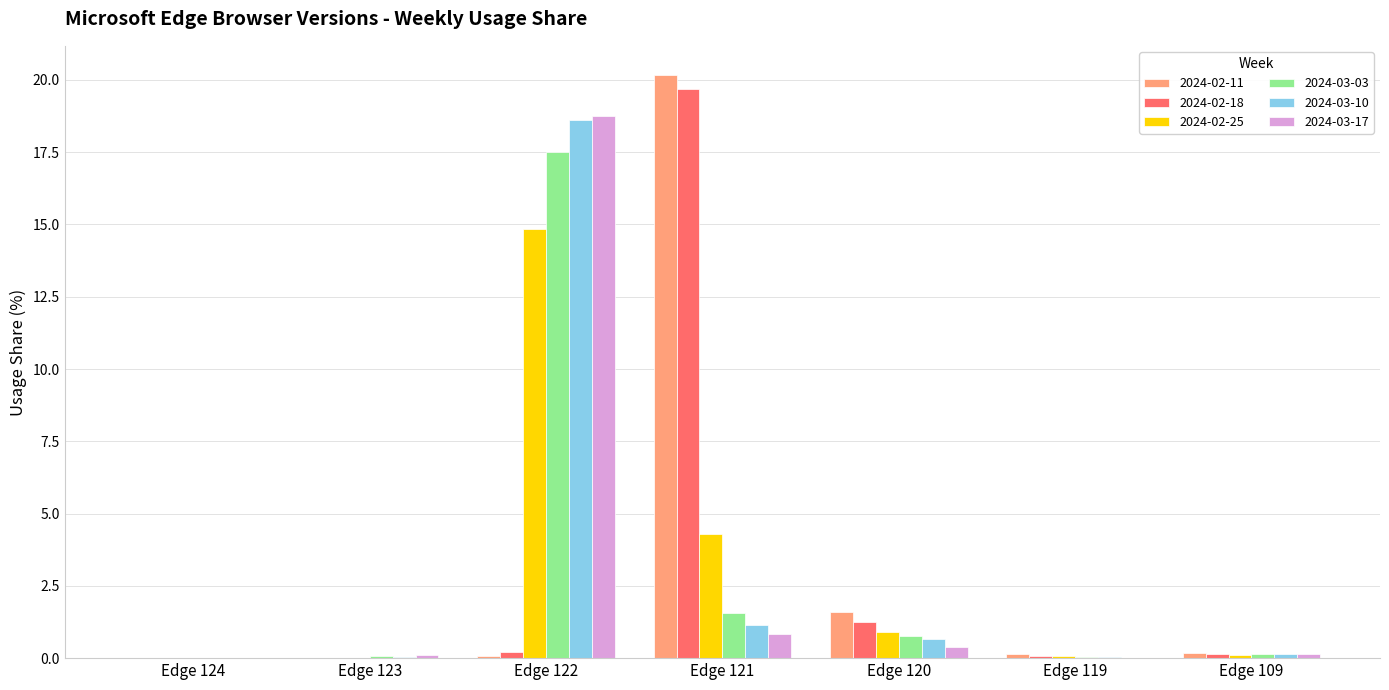

Which series changed the most between Edge 120 and Edge 119?

2024-02-11